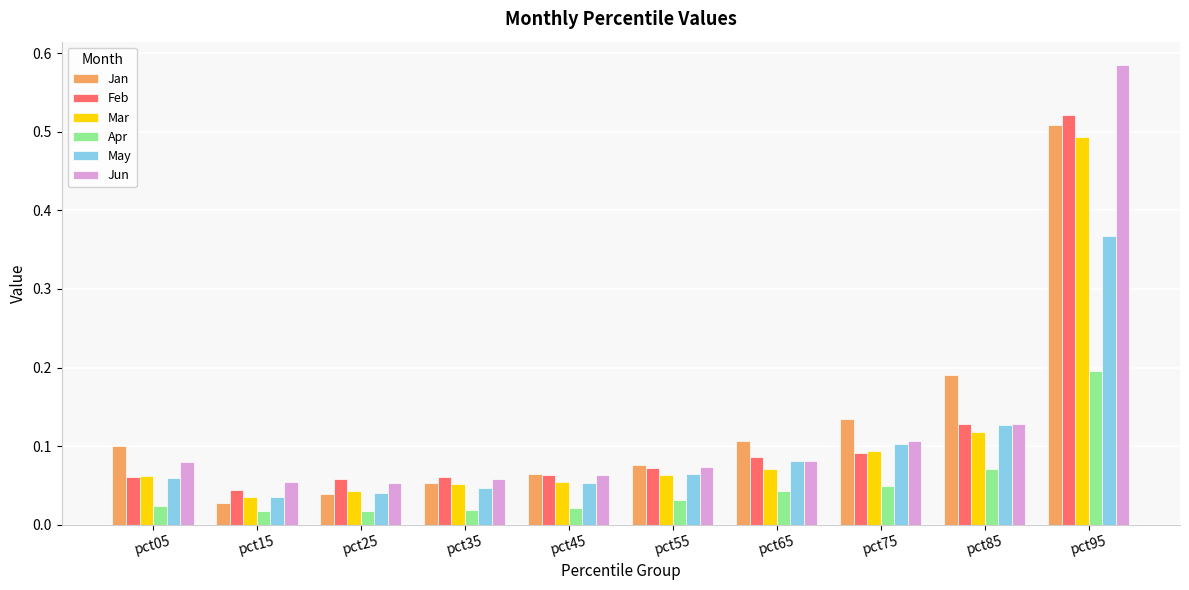

Which series changed the most between pct45 and pct85?

Jan